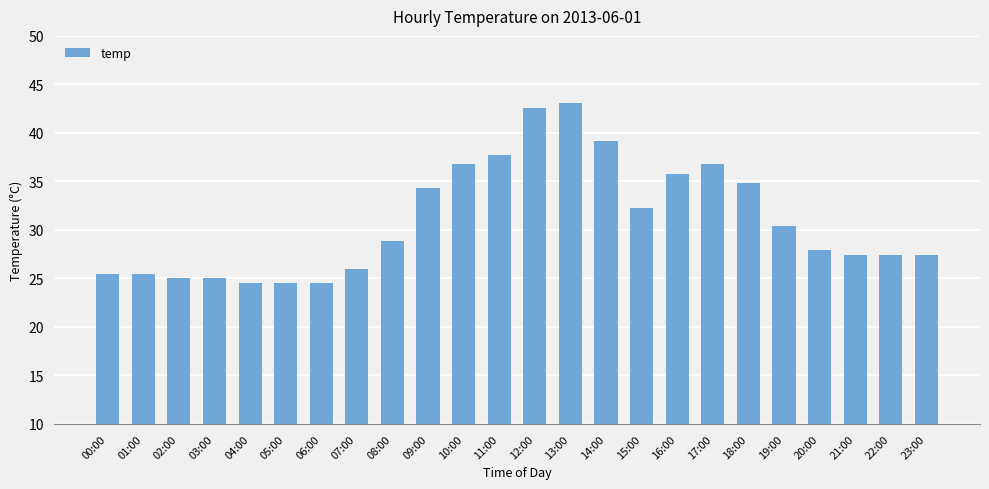

Reading right to left, what are all the values shown in this chart?

27.4	27.4	27.4	27.9	30.4	34.8	36.8	35.8	32.3	39.2	43.1	42.6	37.7	36.8	34.3	28.9	26.0	24.5	24.5	24.5	25.0	25.0	25.5	25.5